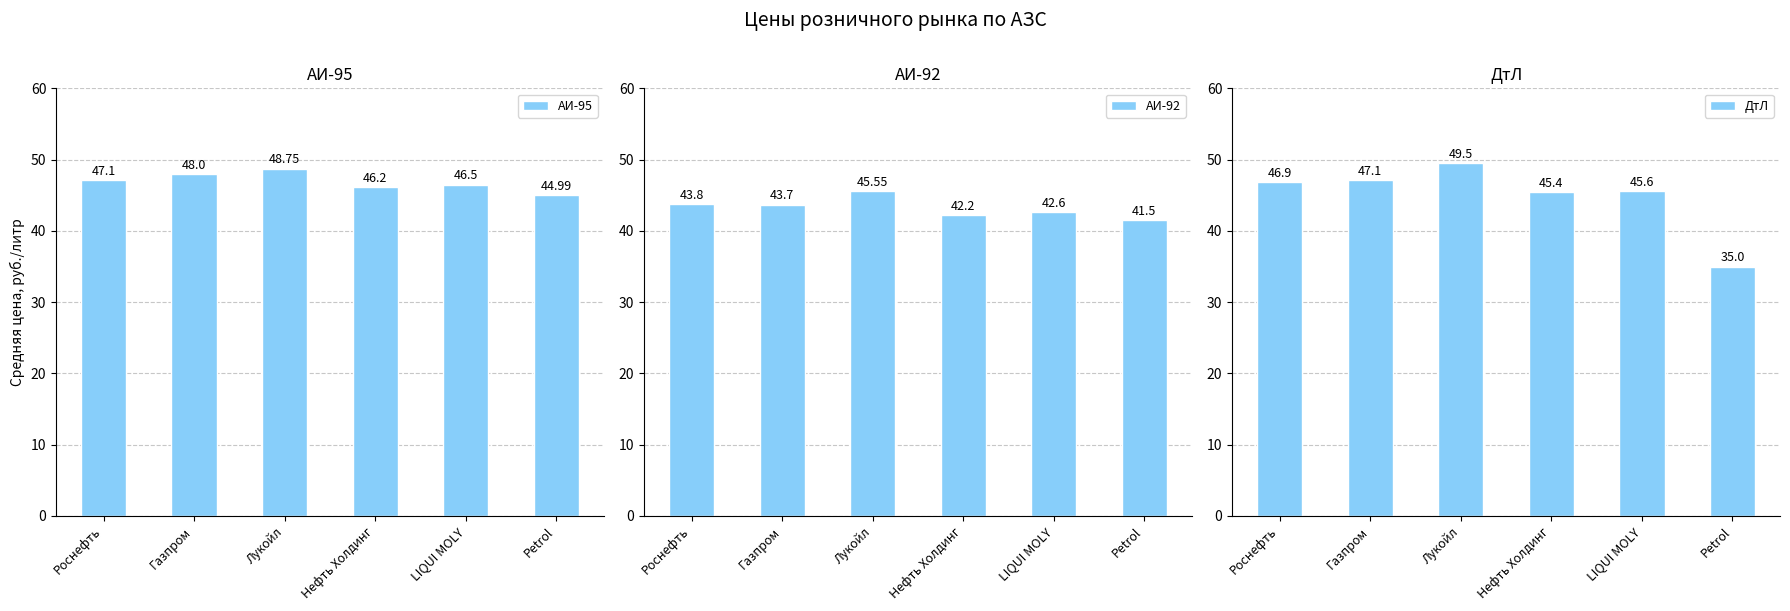

Does the chart contain any negative values?

No